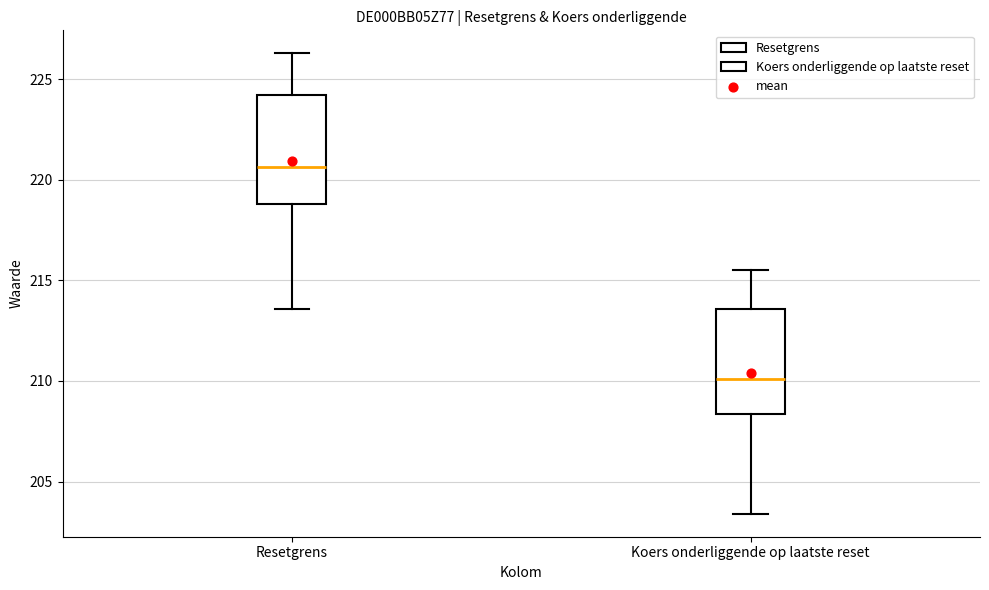

Reading left to right, transcribe this box plot: for each box, give where its median line is, the range the box spans, and where its two whiskers end, as read against the y-axis. The values are not printed on the chart, so give them approximately, as read against the axis.

Resetgrens: median 220.5, box 219.0 to 224.0, whiskers 213.5 to 226.5
Koers onderliggende op laatste reset: median 210.0, box 208.5 to 213.5, whiskers 203.5 to 215.5